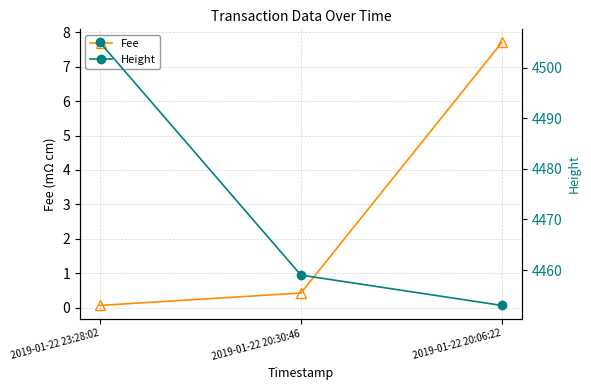

Between 2019-01-22 20:30:46 and 2019-01-22 23:28:02, which is larger?

2019-01-22 20:30:46